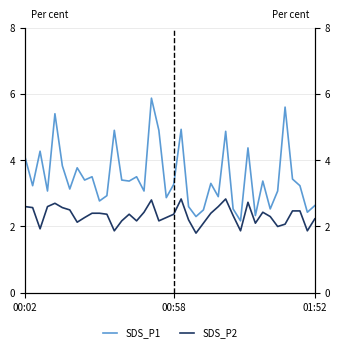

Rank the categories by SDS_P1 value from lowest to highest.

29, 23, 31, 38, 24, 28, 33, 22, 39, 10, 19, 26, 11, 3, 16, 34, 6, 00:58, 37, 20, 25, 14, 32, 8, 13, 36, 9, 15, 7, 5, 00:02, 01:52, 30, 27, 12, 18, 21, 4, 35, 17